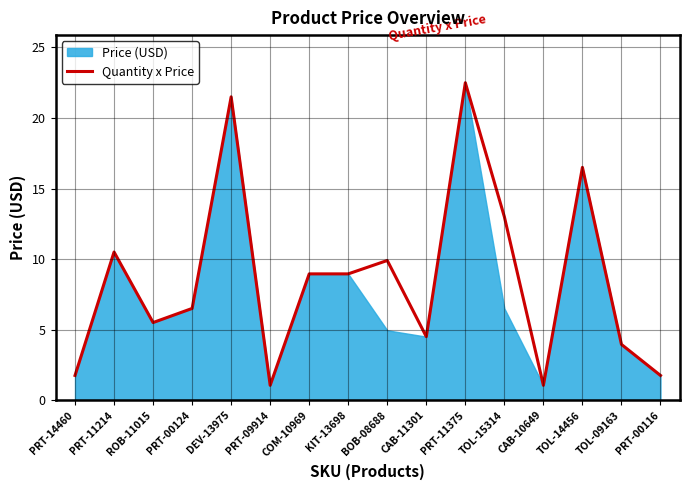

What is the difference between the values at CAB-10649 and CAB-11301?

3.5